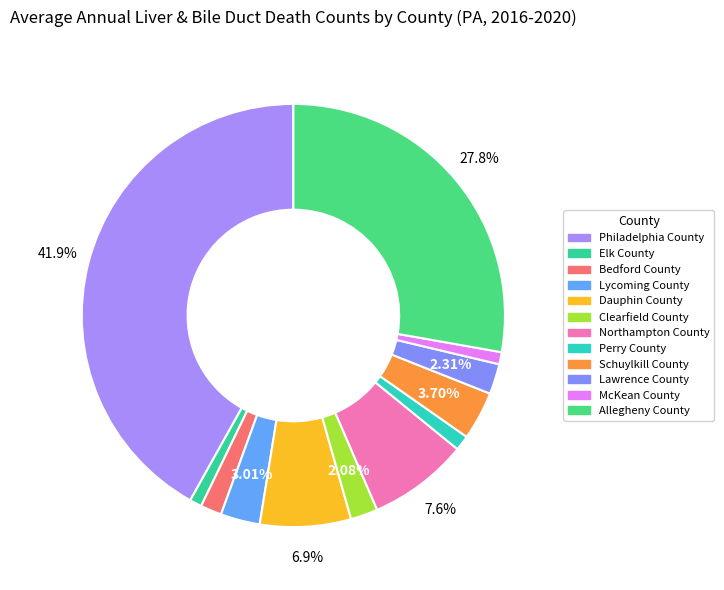

How many segments does this pie chart have?

12